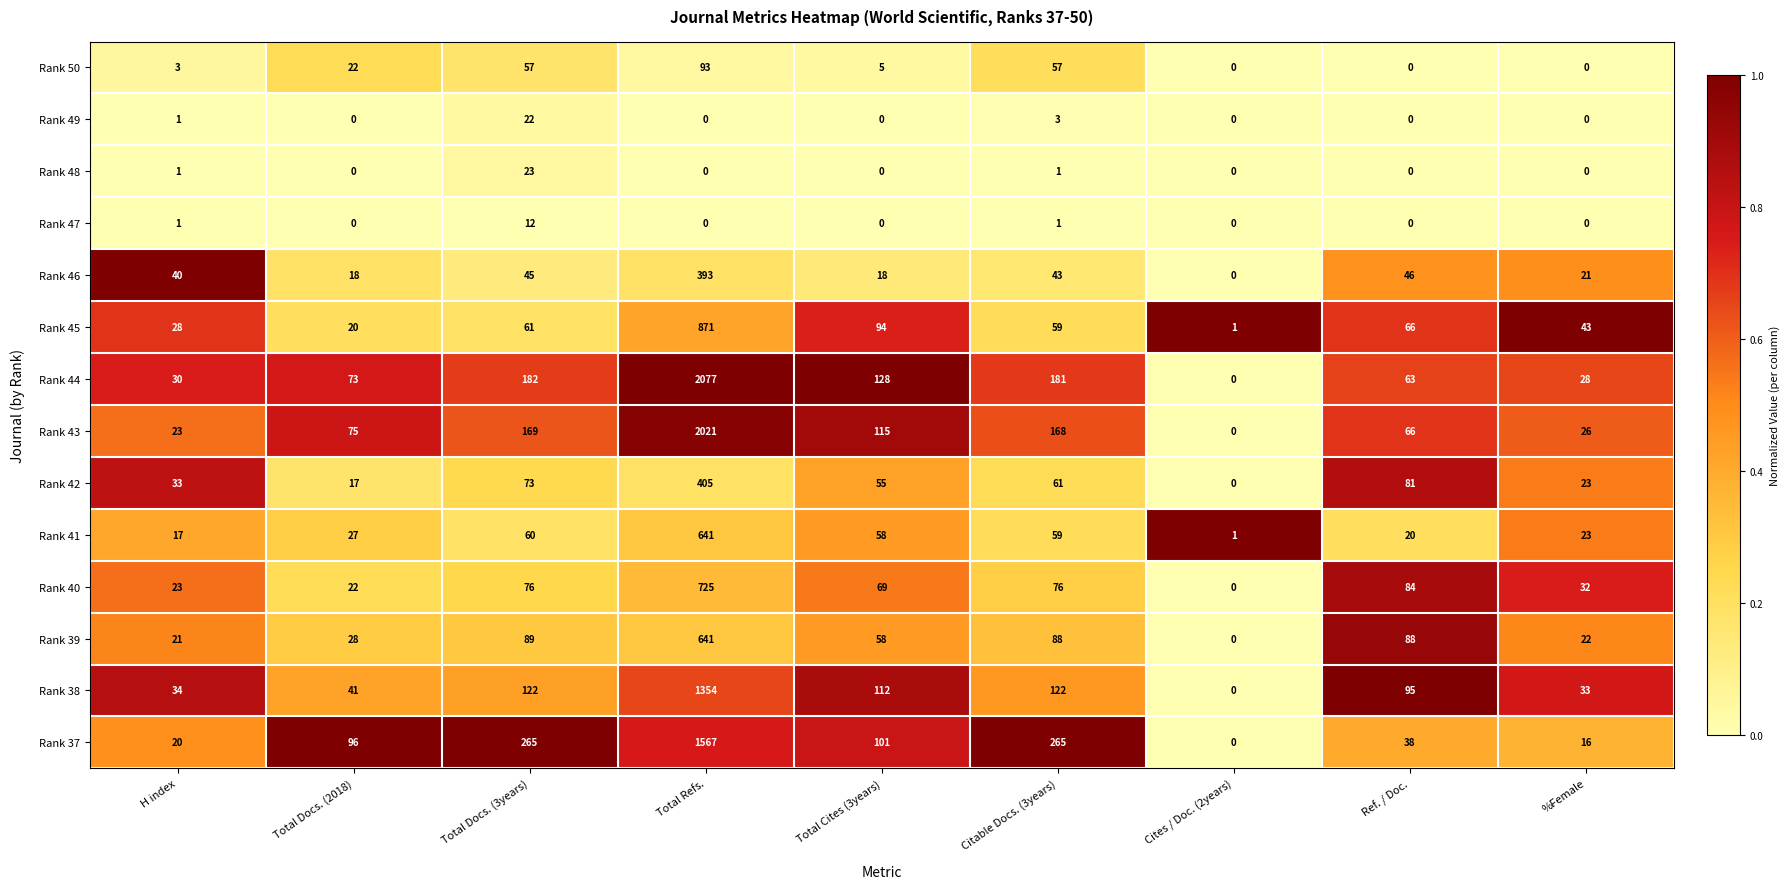

True or false: Rank 49 has a value of 9 at %Female.

False